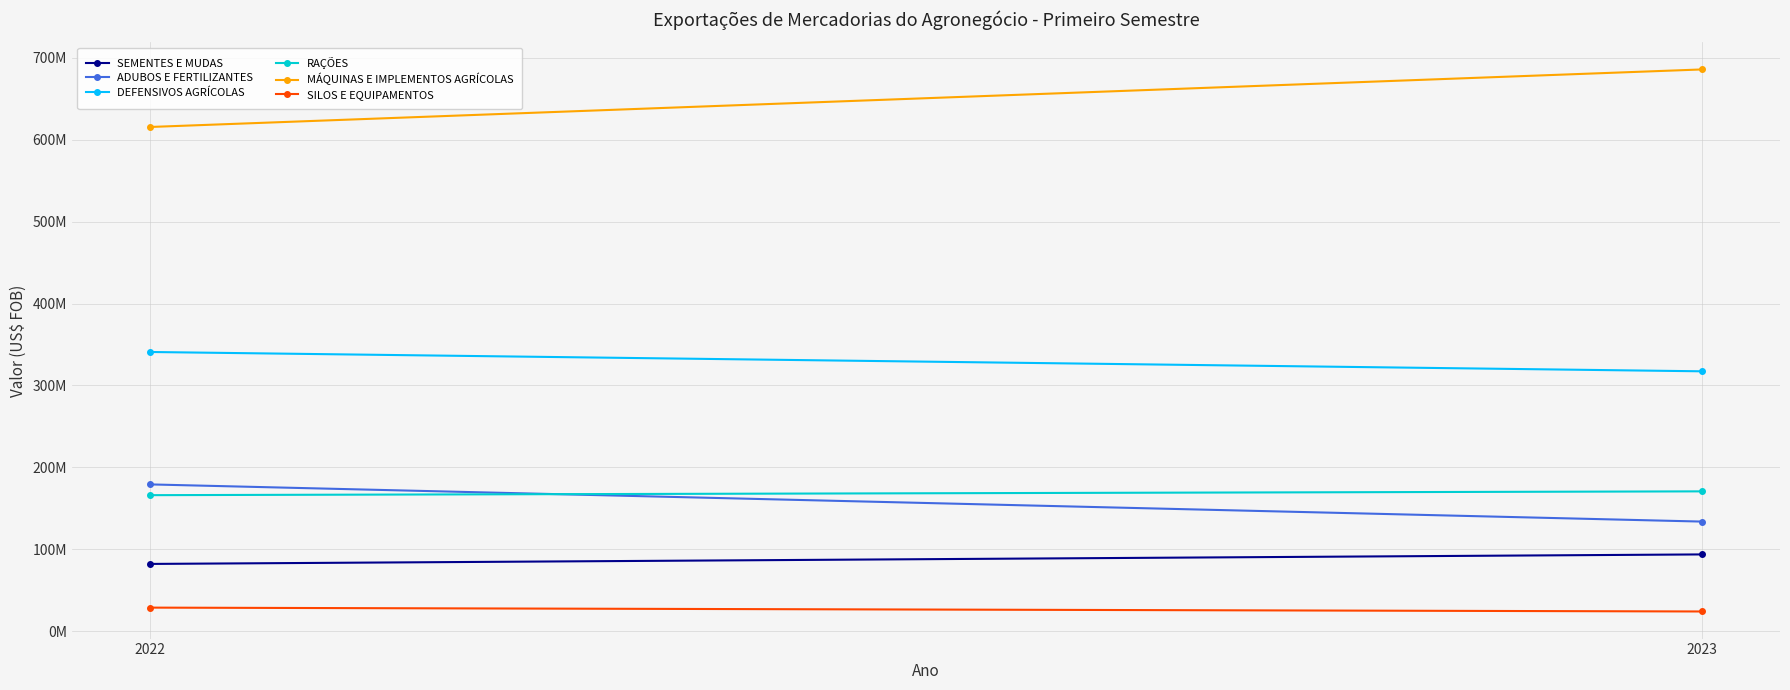

Rank the categories by SEMENTES E MUDAS value from lowest to highest.

2022, 2023